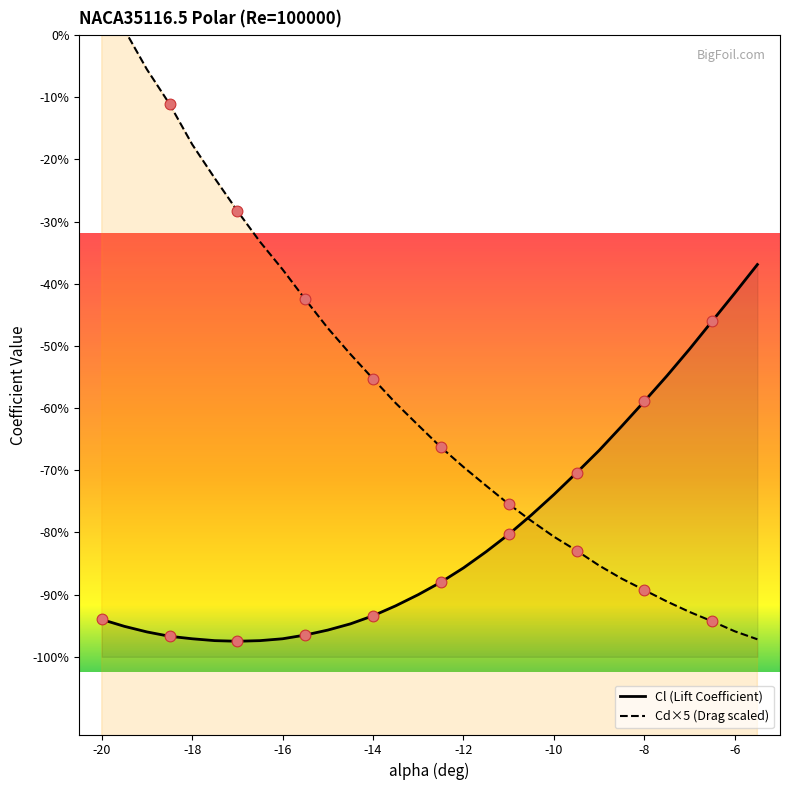

Which series has the widest spread of Y values?

Cd×5 (Drag scaled)